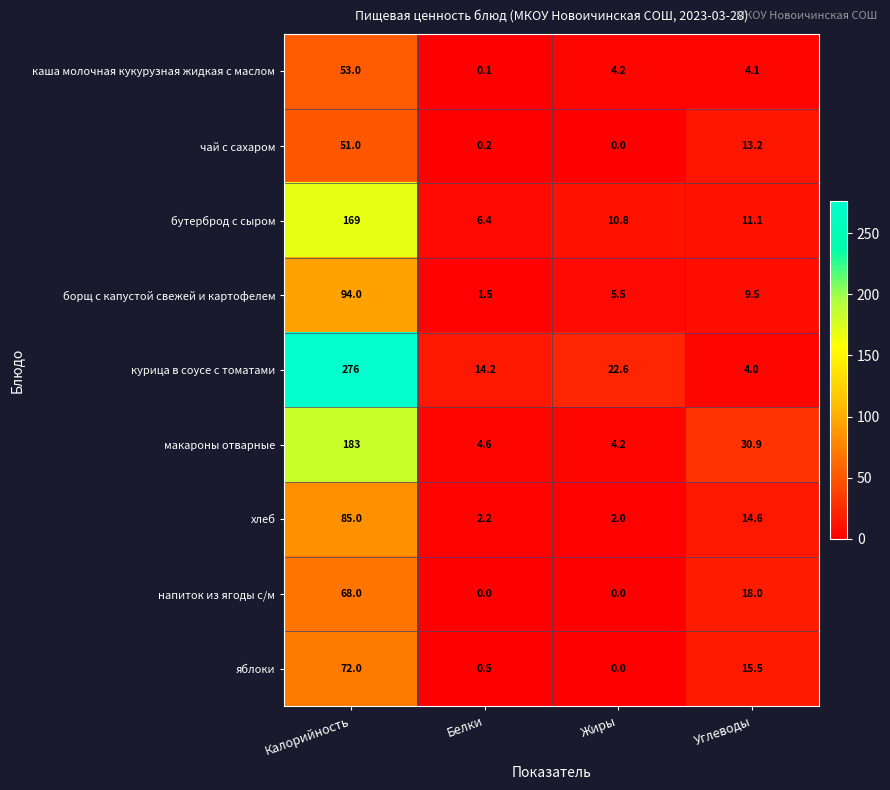

What is the total value across all series at Калорийность?

1051.0